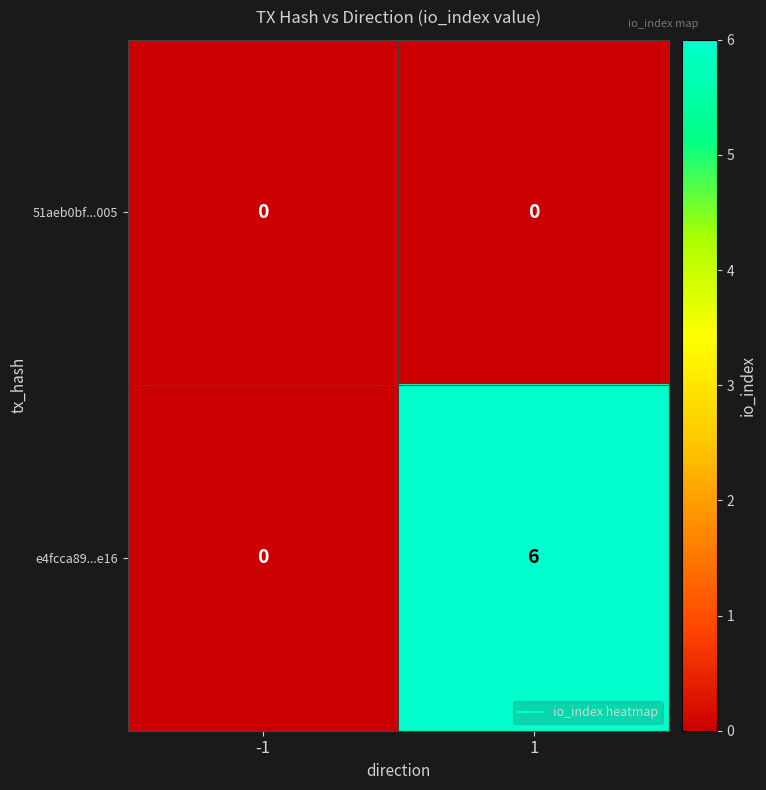

List the series in order of their peak value, highest first.

e4fcca89...e16, 51aeb0bf...005